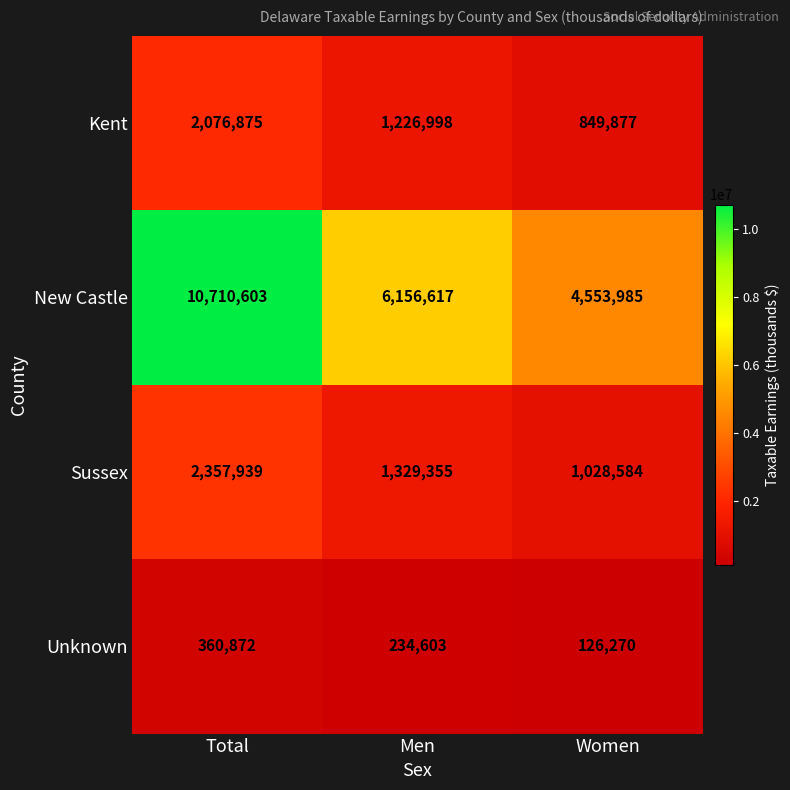

What is the difference between the second highest and minimum values in the Sussex series?

300771